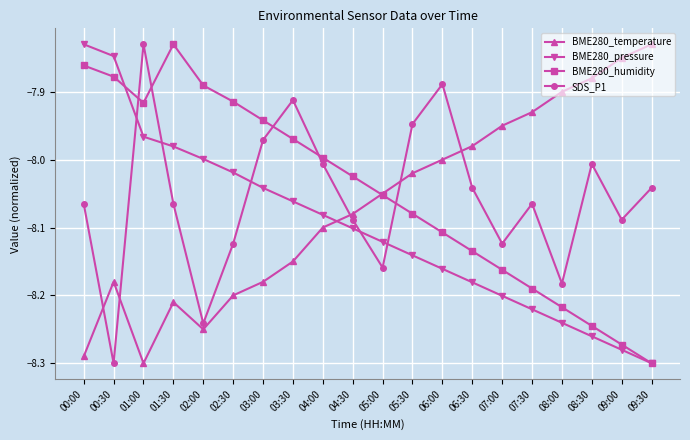

Which series ends up on top after the final intersection of BME280_temperature and BME280_pressure?

BME280_temperature